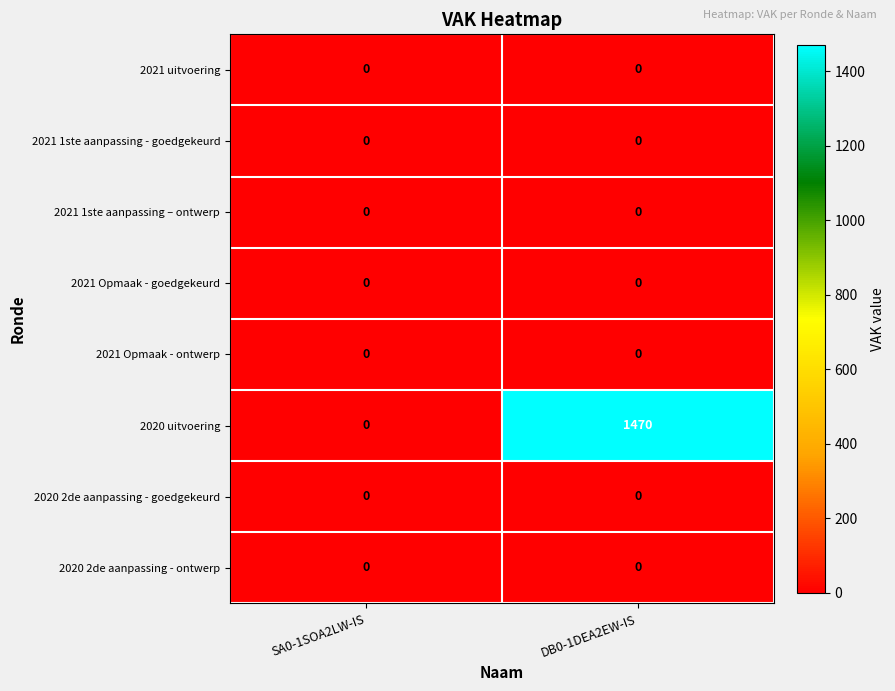

What is the maximum value for 2020 uitvoering?

1470